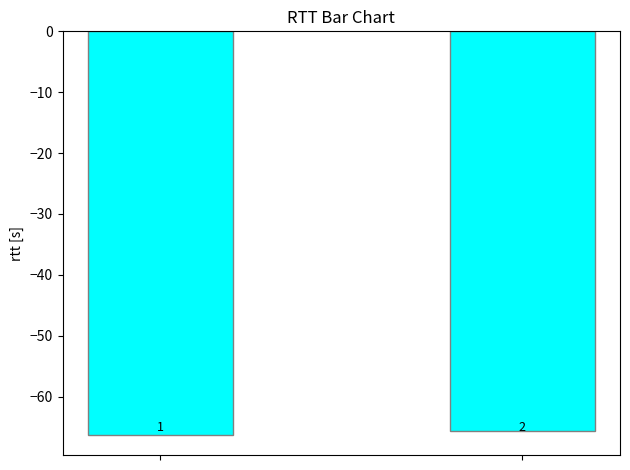

What is the value of the 2nd bar from the left?

-65.7